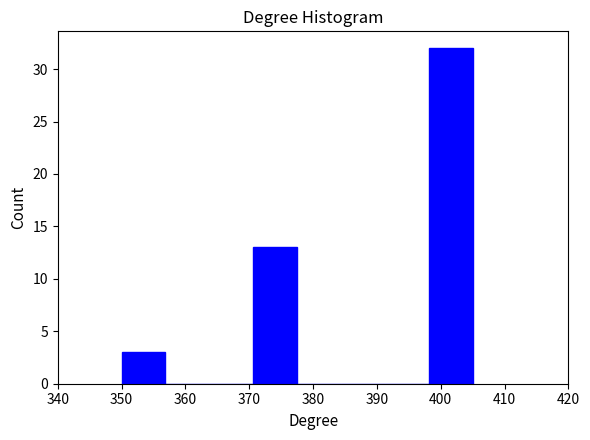

Reading left to right, transcribe this chart: for each bar, give the range it covers on the x-axis and its height. Neither the bar edges nor the heights are printed on the chart, so give them approximately, as read against the axes.

350 to 357: 3
357 to 364: 0
364 to 371: 0
371 to 378: 13
378 to 384: 0
384 to 391: 0
391 to 398: 0
398 to 405: 32